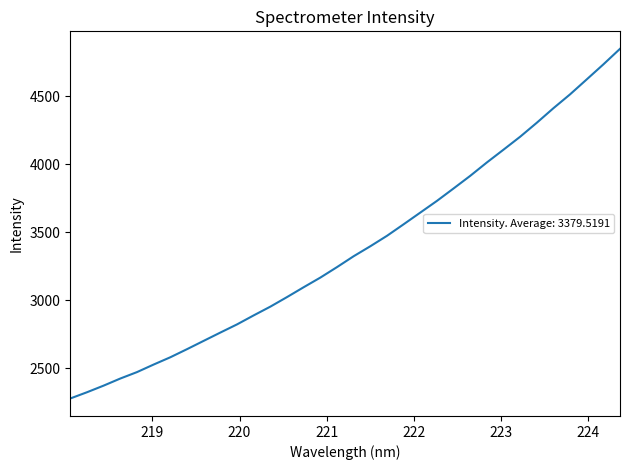

What is the greatest value displayed?

4851.1